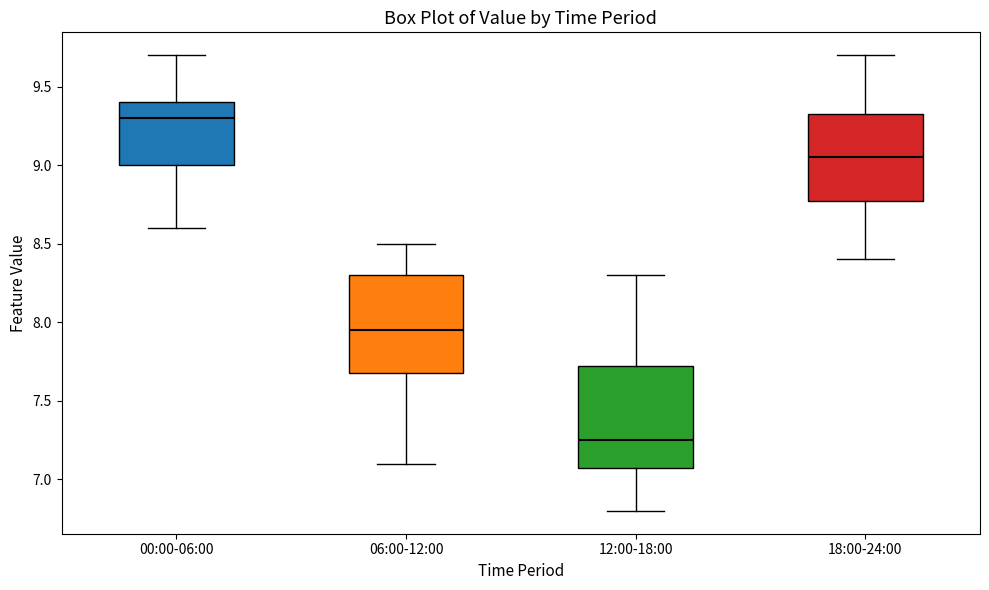

Where is the upper edge of the box for 06:00-12:00 on the y-axis? The values are not printed on the chart, so give them approximately, as read against the axis.

8.30